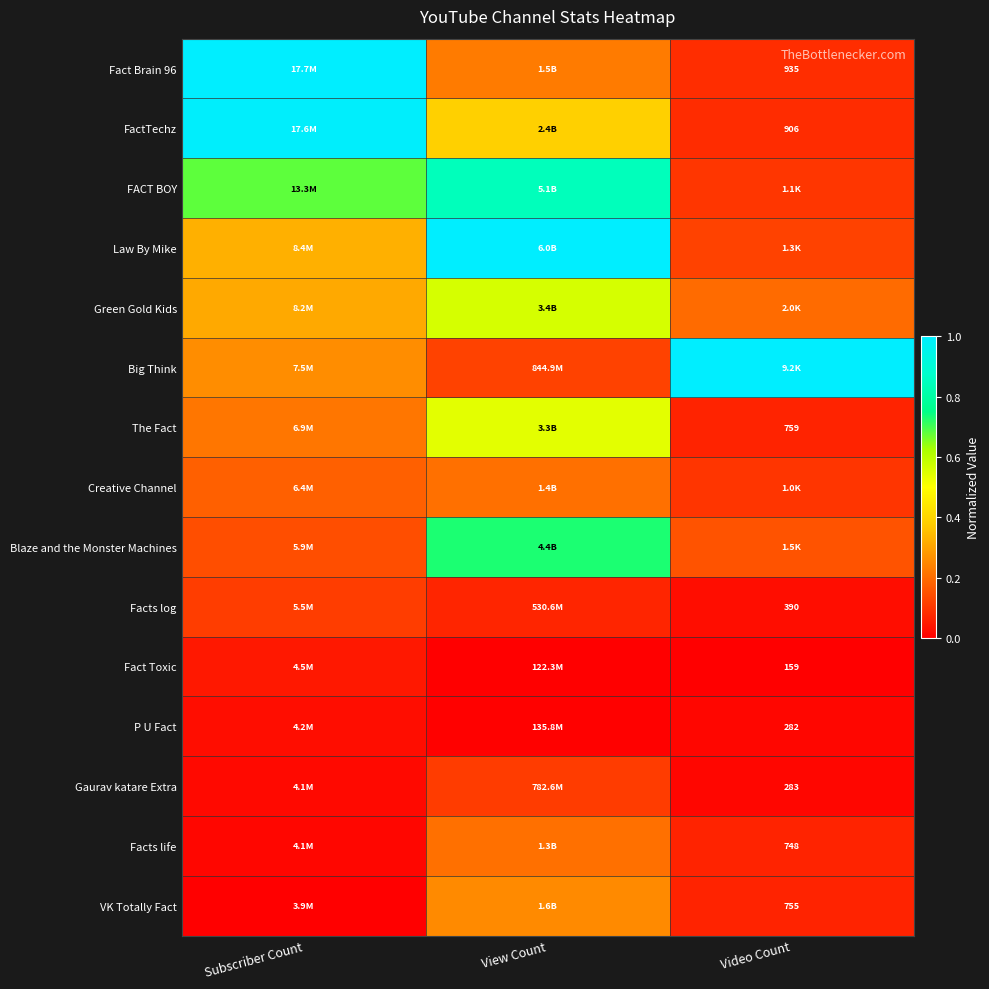

At which category is the sum across all series the highest?

View Count